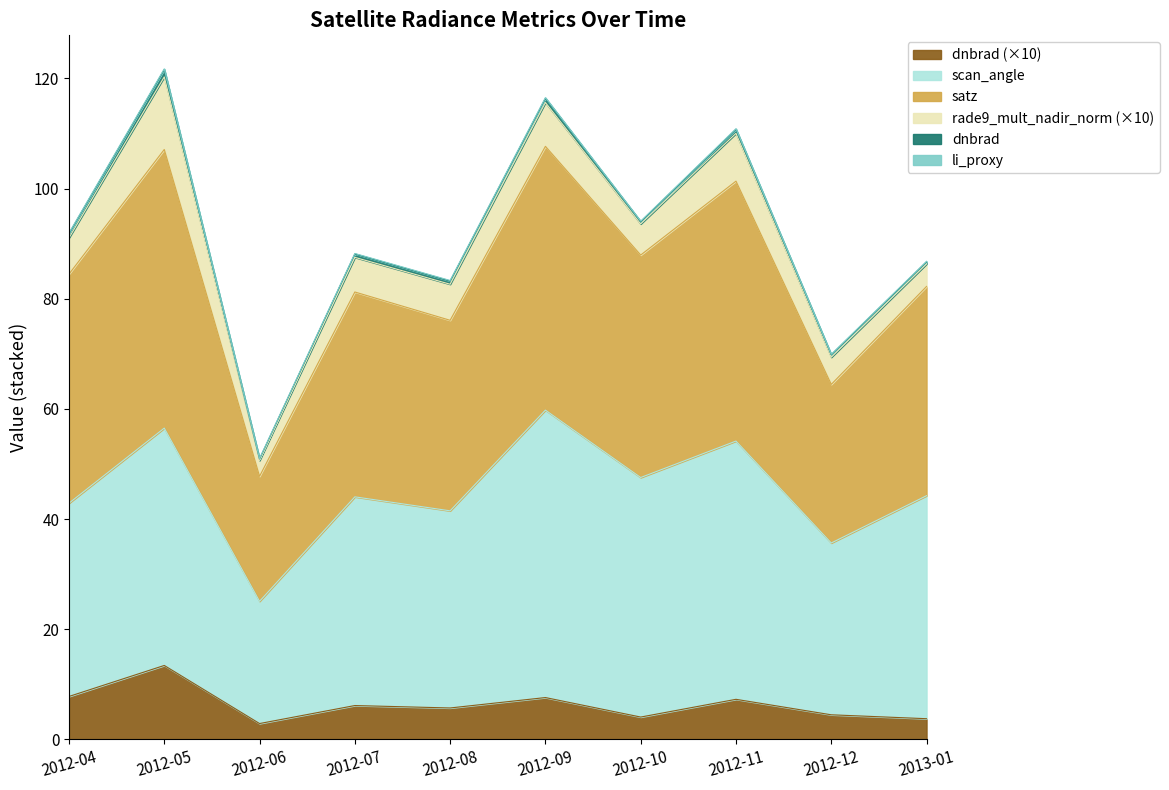

List the labels in order of li_scaled value, smallest first.

2012-04, 2012-05, 2012-06, 2012-07, 2012-08, 2012-09, 2012-10, 2012-11, 2012-12, 2013-01